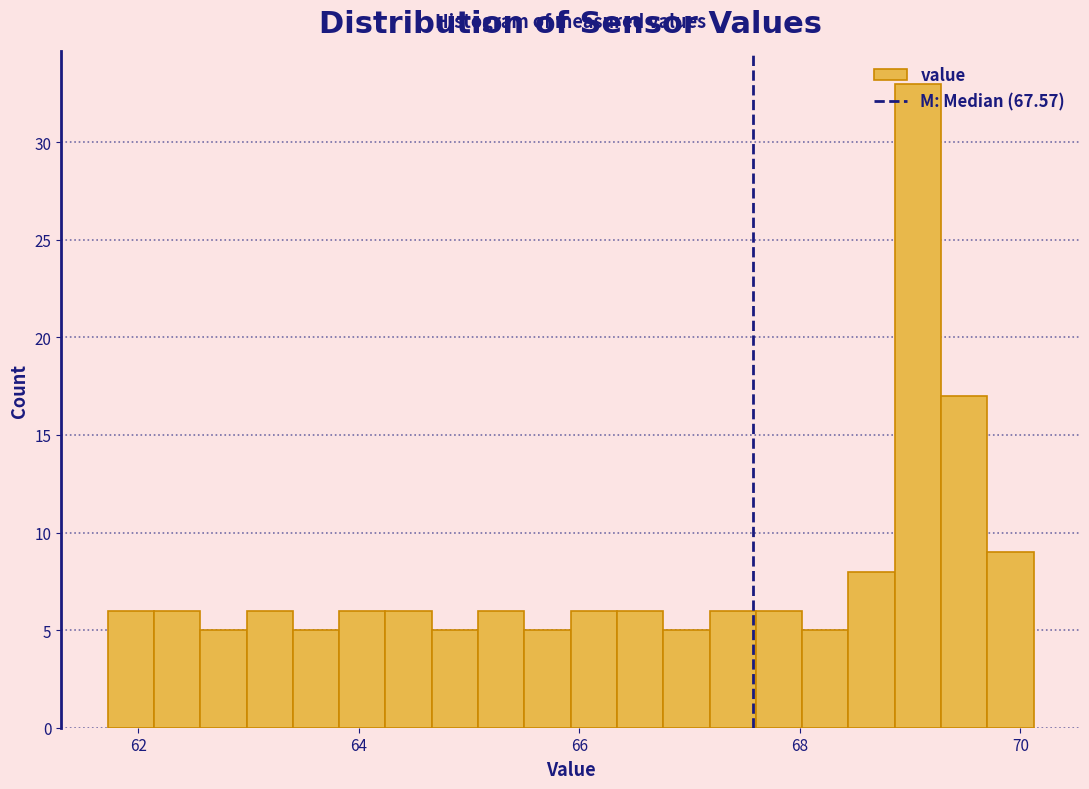

Around what value on the x-axis is the tallest bar? Give the approximate position of its centre, as read against the axis.

69.0